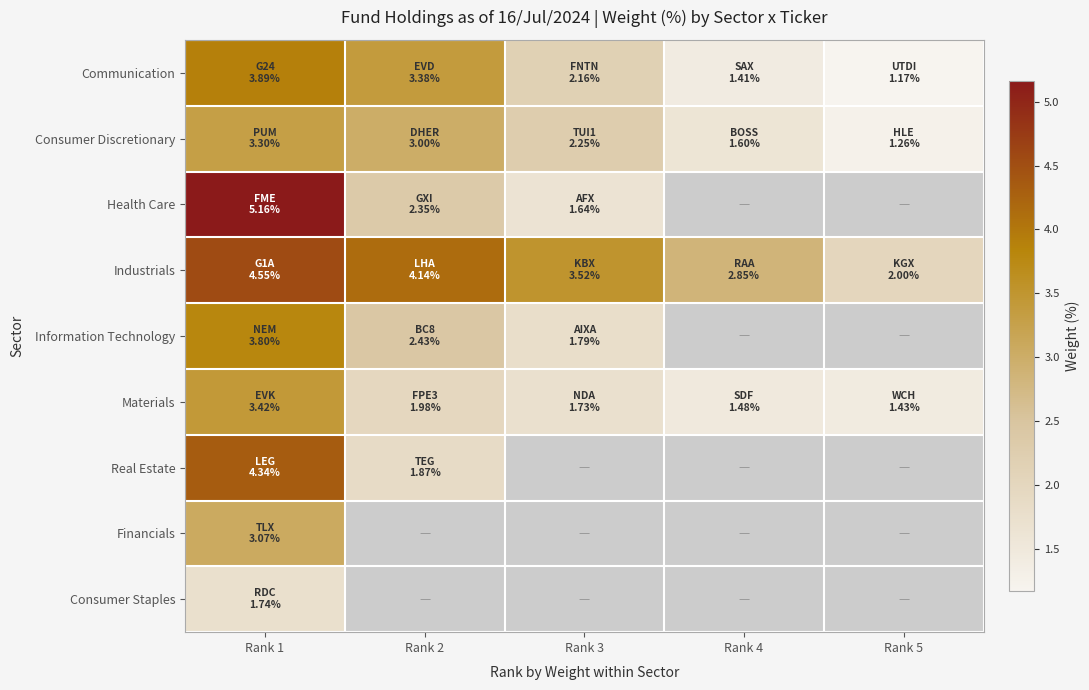

How many data points does each series have?

5